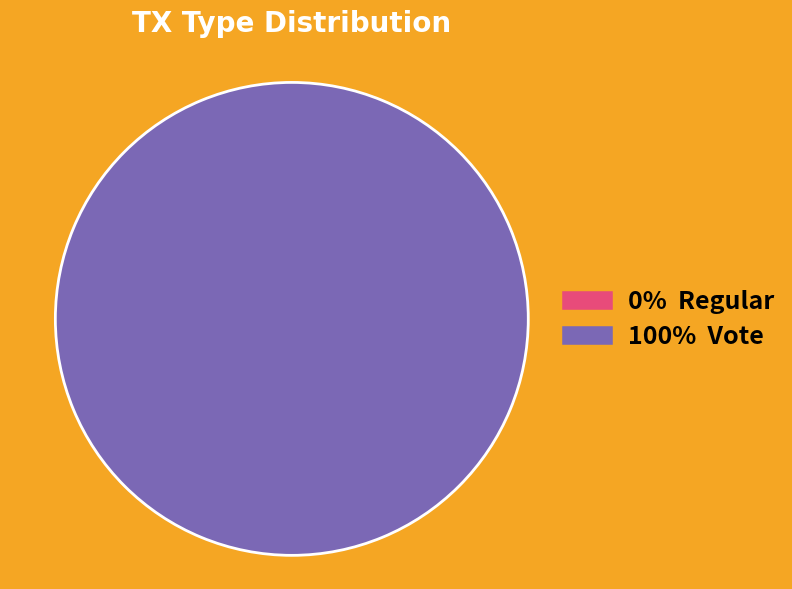

Is it true that Vote is 100% of the pie?

True